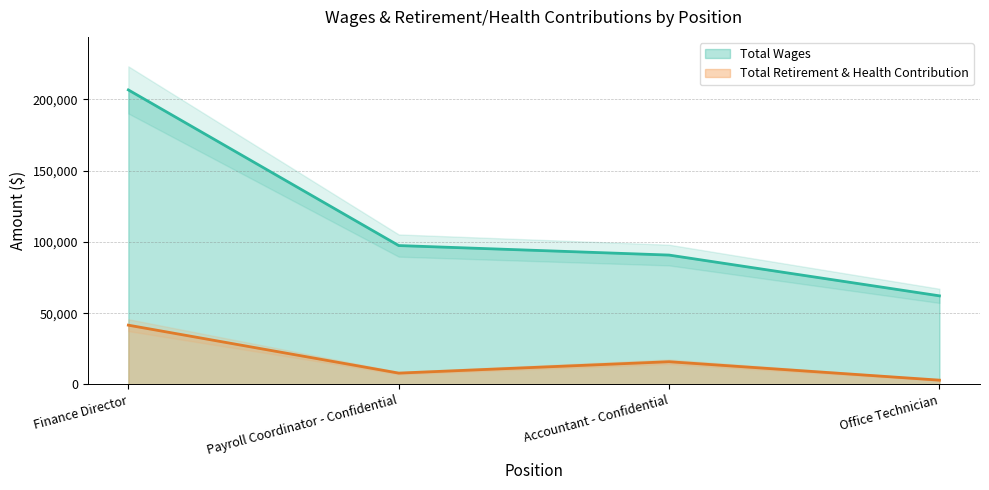

What is the difference between the highest and lowest values at Finance Director?

165066